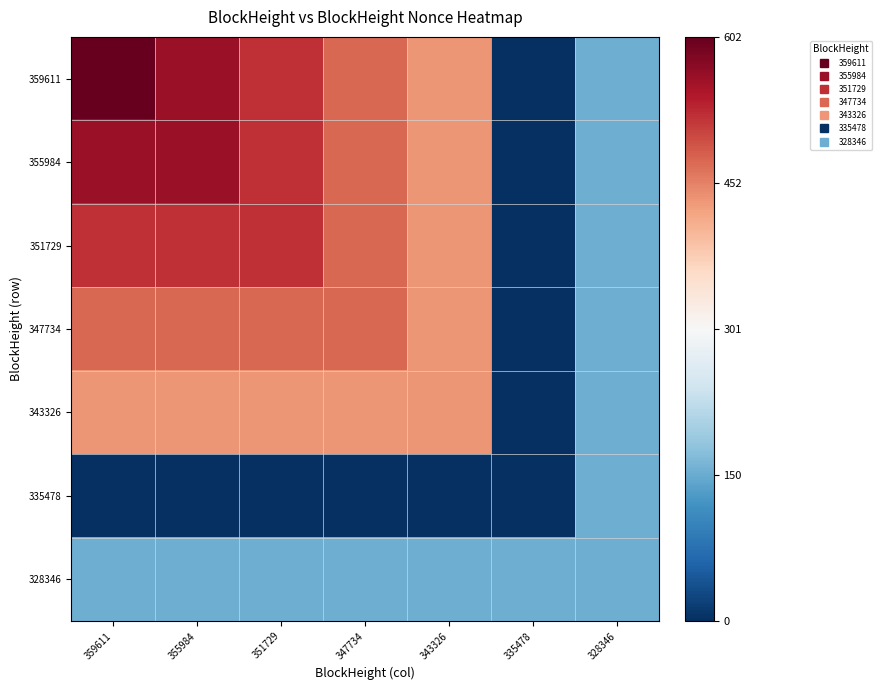

Reading right to left, what are all the values shown in this chart?

359611: 328346=153	335478=0	343326=435	347734=473	351729=522	355984=562	359611=602
355984: 328346=153	335478=0	343326=435	347734=473	351729=522	355984=562	359611=562
351729: 328346=153	335478=0	343326=435	347734=473	351729=522	355984=522	359611=522
347734: 328346=153	335478=0	343326=435	347734=473	351729=473	355984=473	359611=473
343326: 328346=153	335478=0	343326=435	347734=435	351729=435	355984=435	359611=435
335478: 328346=153	335478=0	343326=0	347734=0	351729=0	355984=0	359611=0
328346: 328346=153	335478=153	343326=153	347734=153	351729=153	355984=153	359611=153